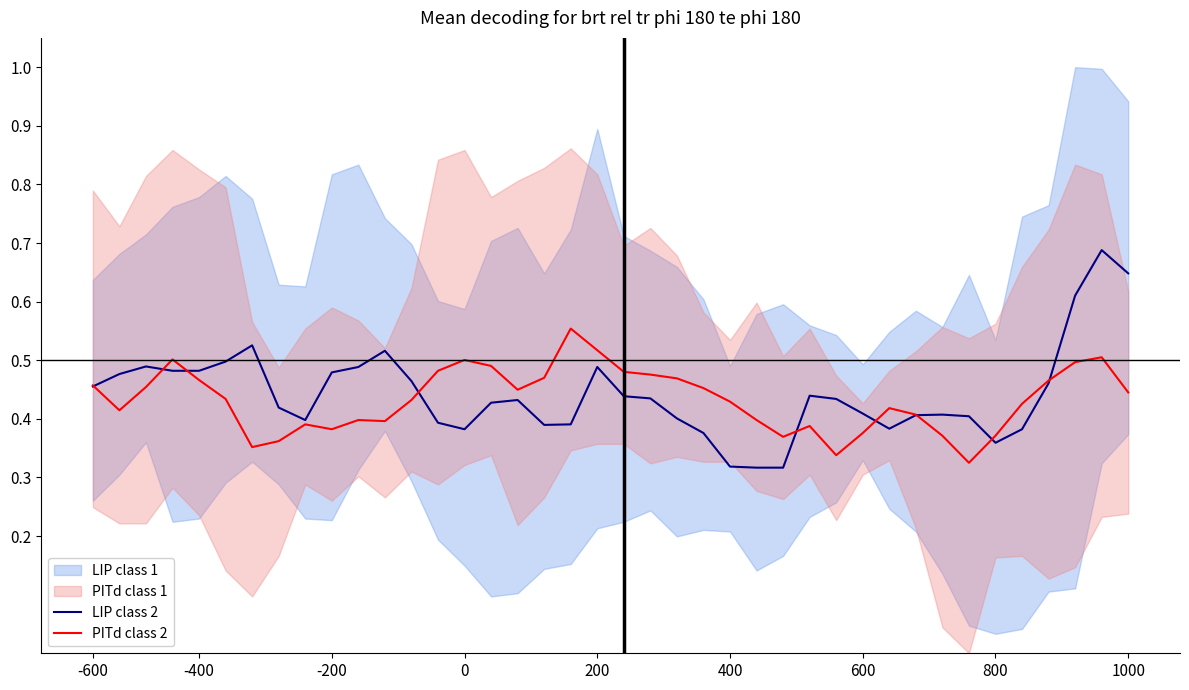

What is the difference between the highest and lowest values at 37?

0.1